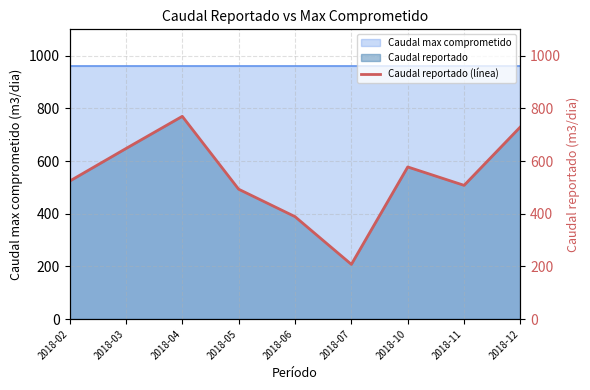

What is the value of the 5th point from the left?

388.8